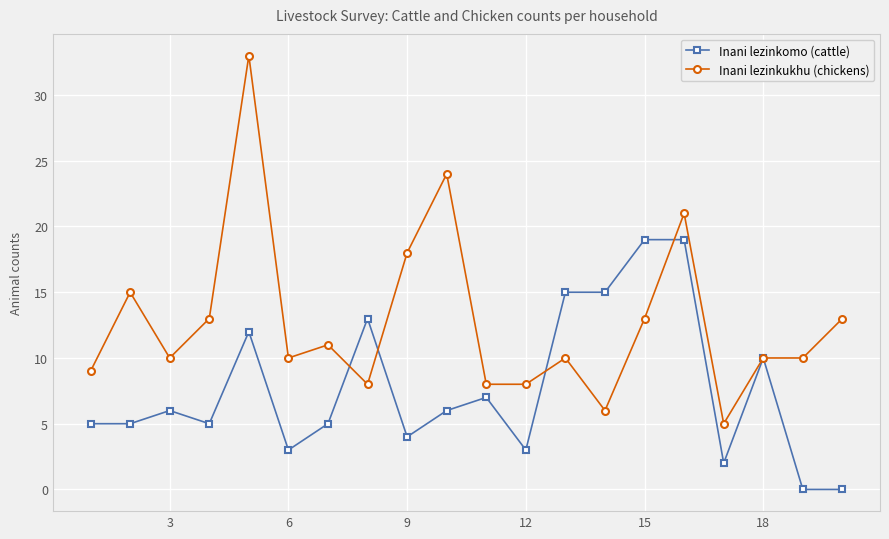

How many lines are shown in the chart?

2